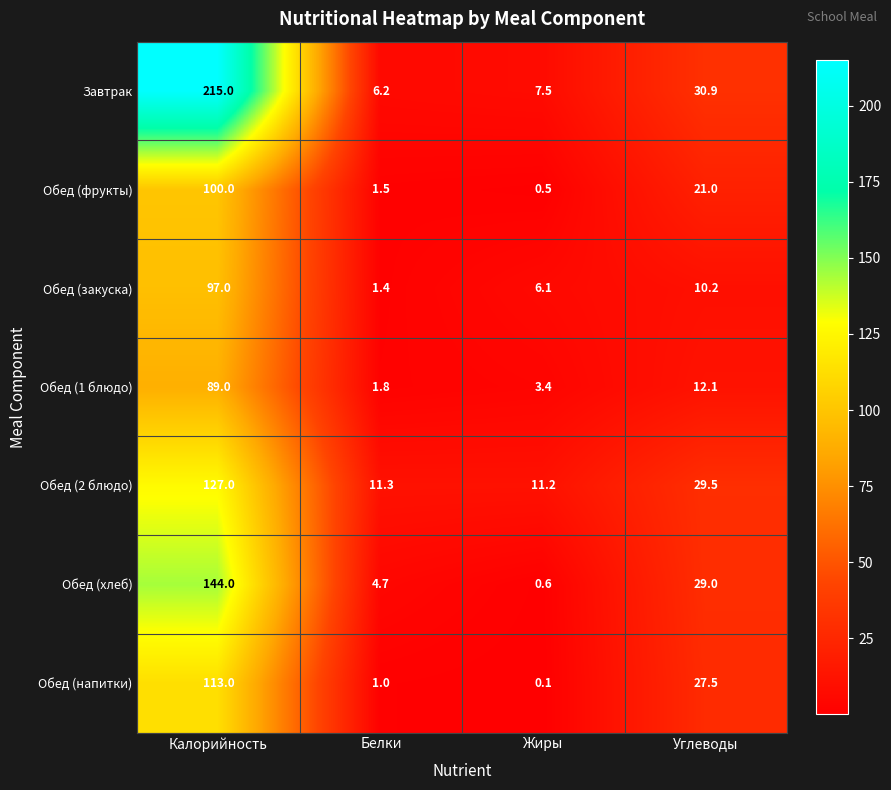

At which category does the chart reach its peak across all series?

Калорийность